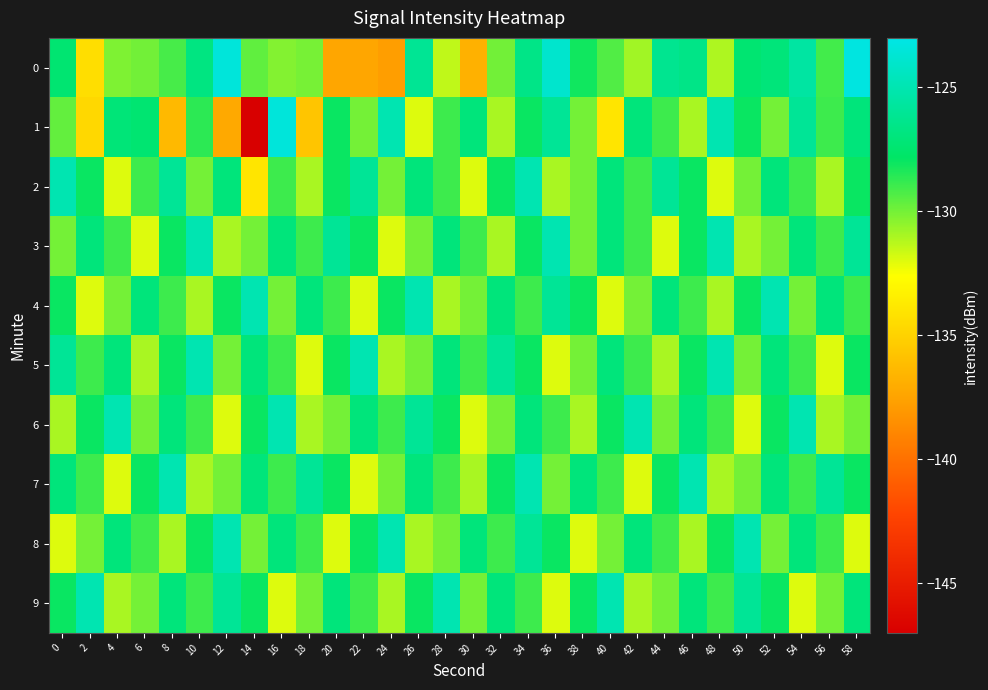

What is the spread (max minus min) of values at 56?

6.0